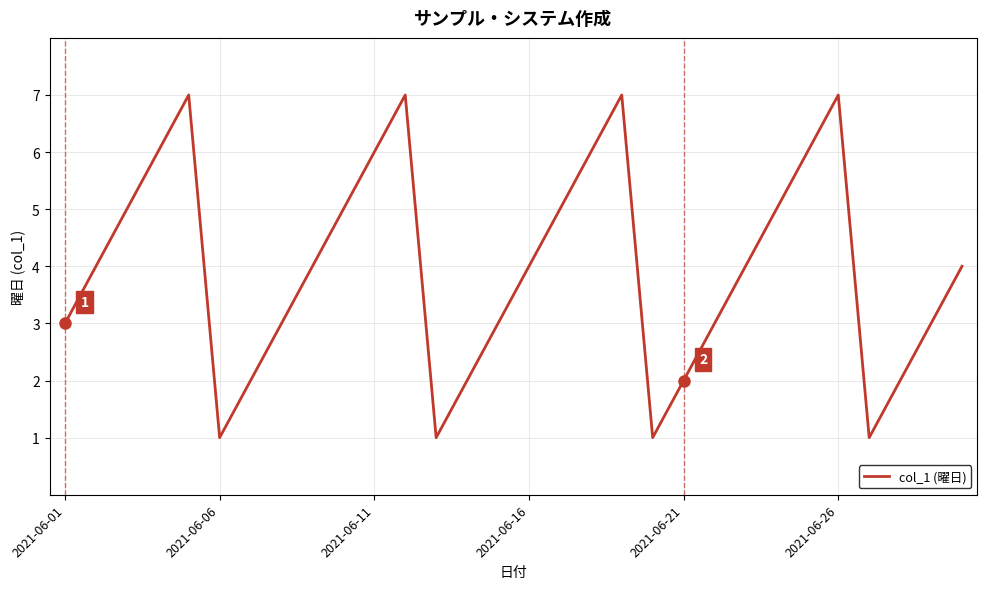

What is the greatest value displayed?

7